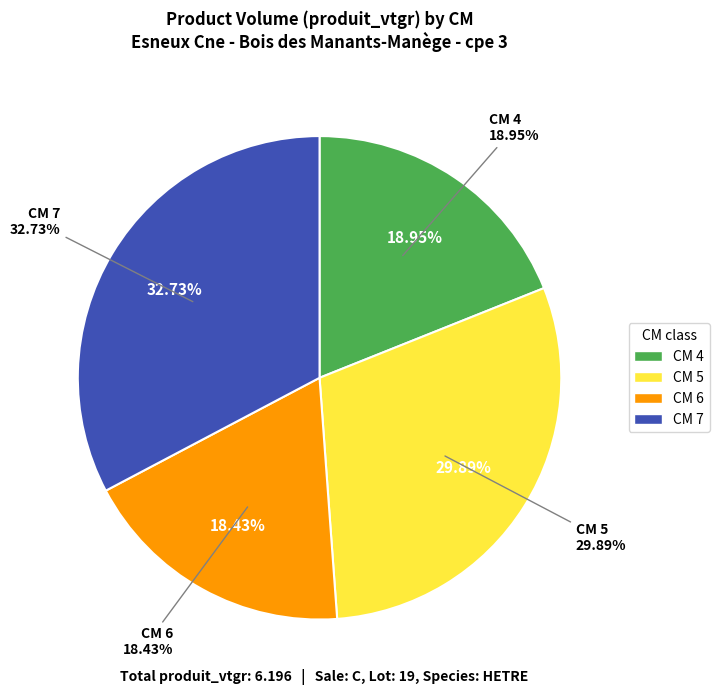

To the nearest percent, what portion does 4 represent?

19%